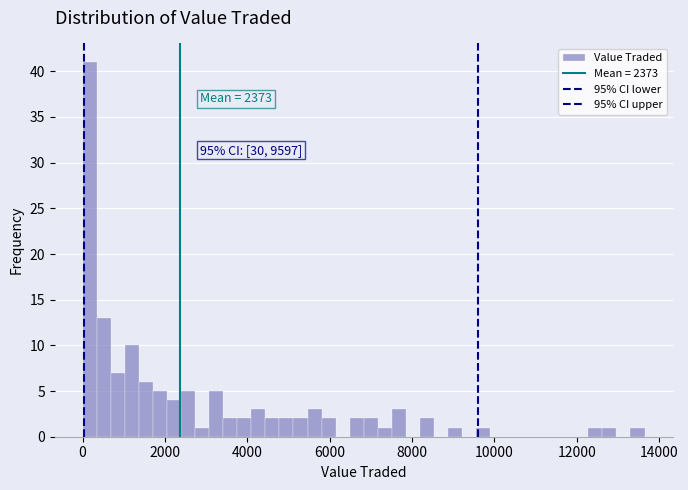

Read against the x-axis, roughly where is the centre of the tallest bar?

200